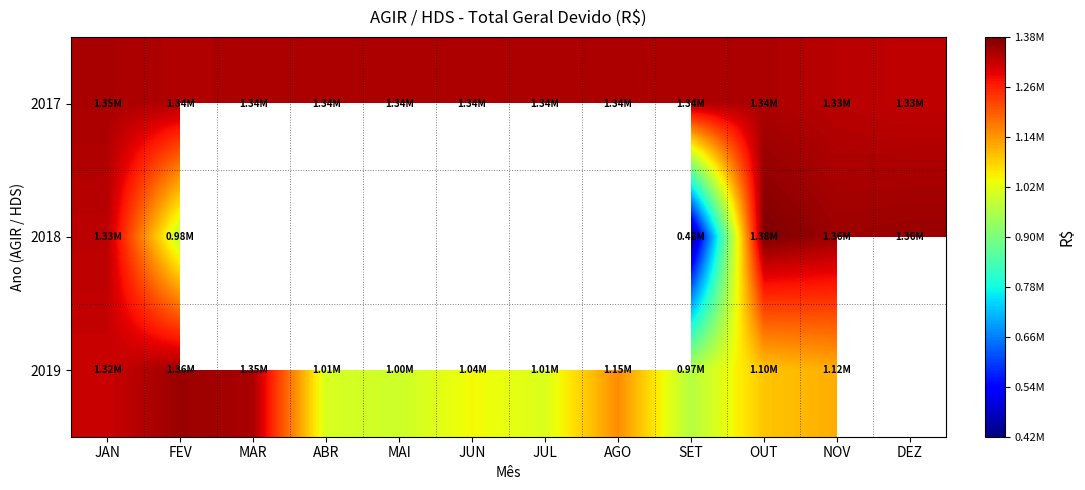

The 2017 series shows 1342702.1 at MAR. True or false?

True